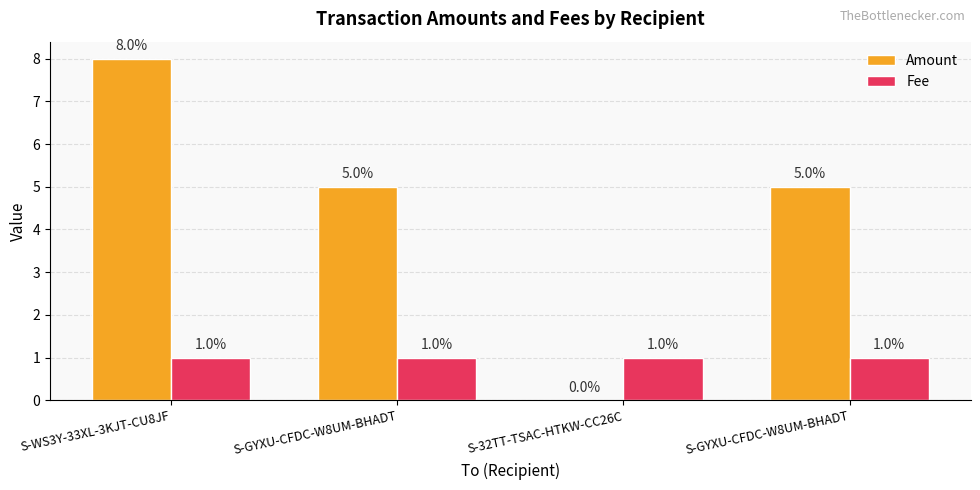

Are the bars grouped side by side (vs. stacked)?

Yes